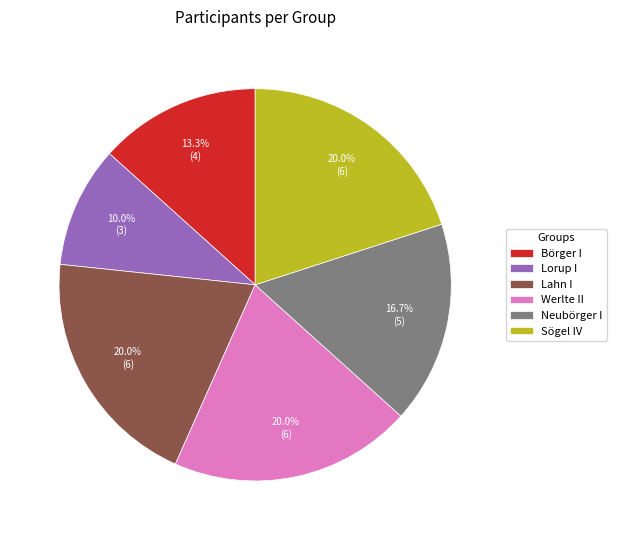

Count the number of slices in the pie.

6